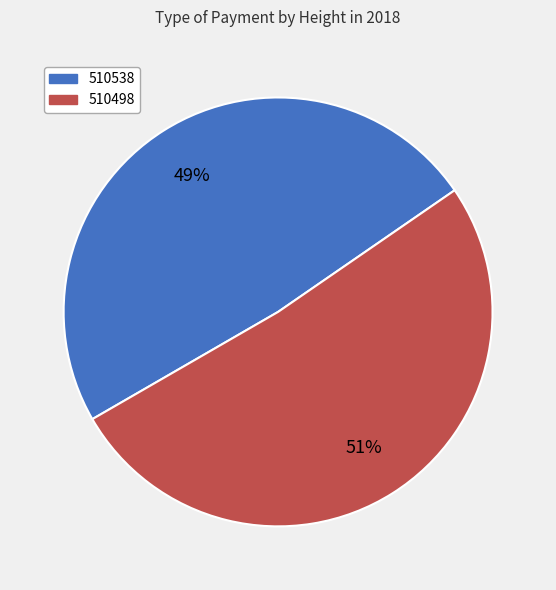

True or false: 510538 accounts for 49% of the total.

True